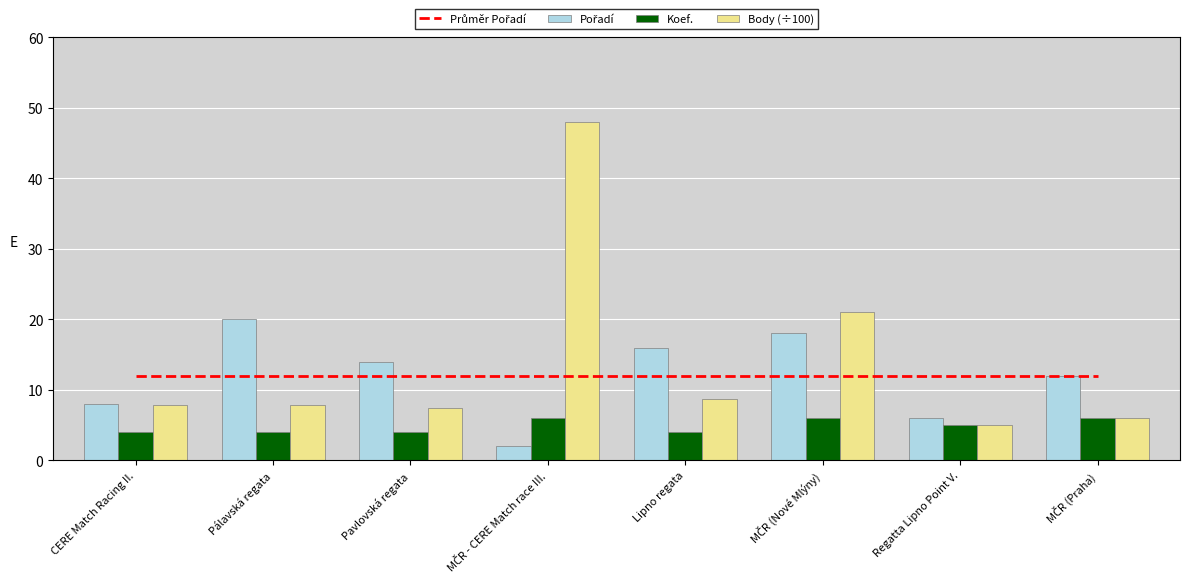

How many distinct data groups are displayed?

4